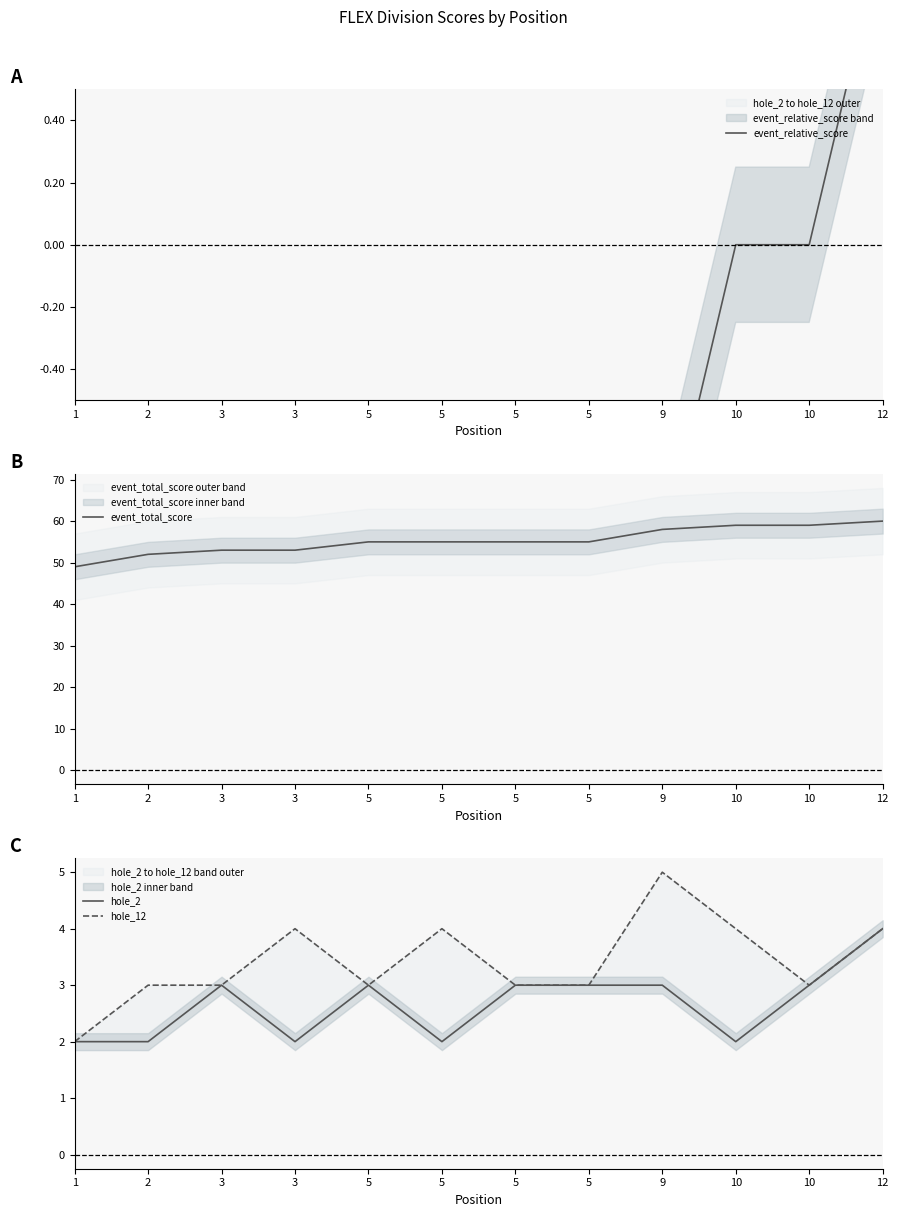

The value of hole_12 at 2 is 3. True or false?

True